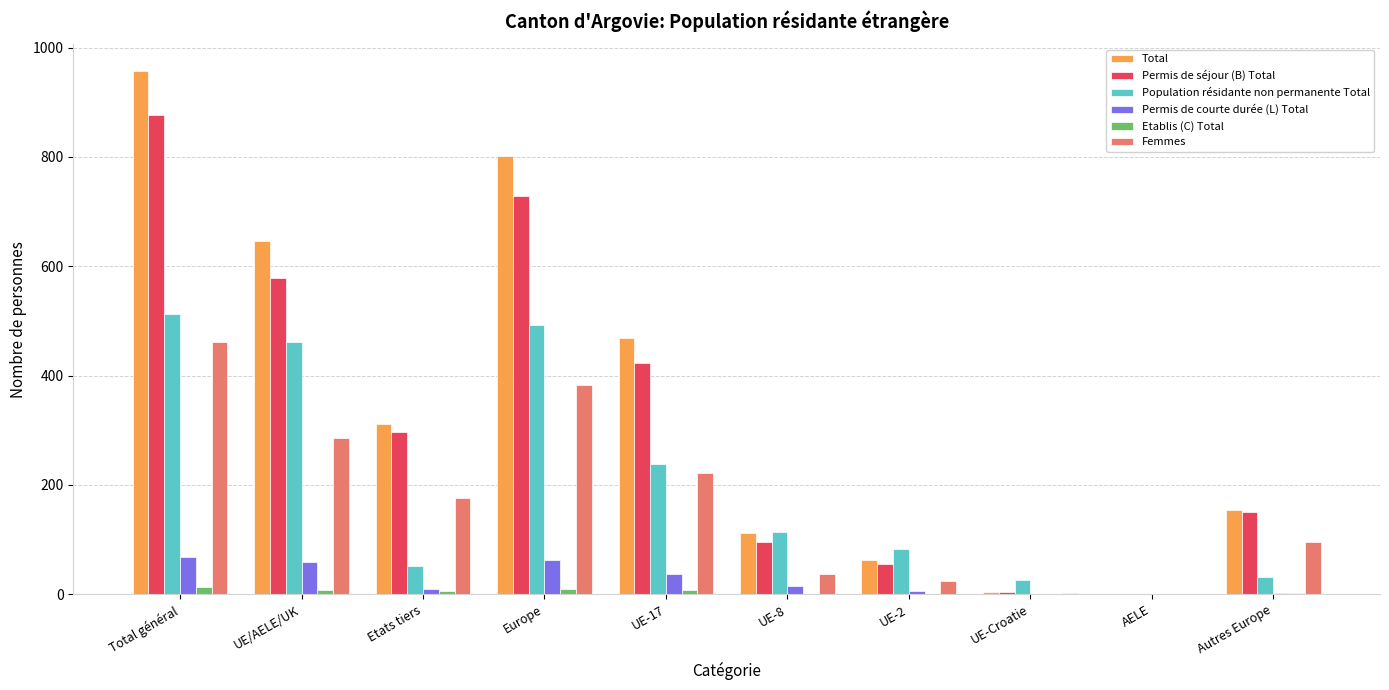

Between UE-8 and Autres Europe, which series saw the biggest shift?

Population résidante non permanente Total